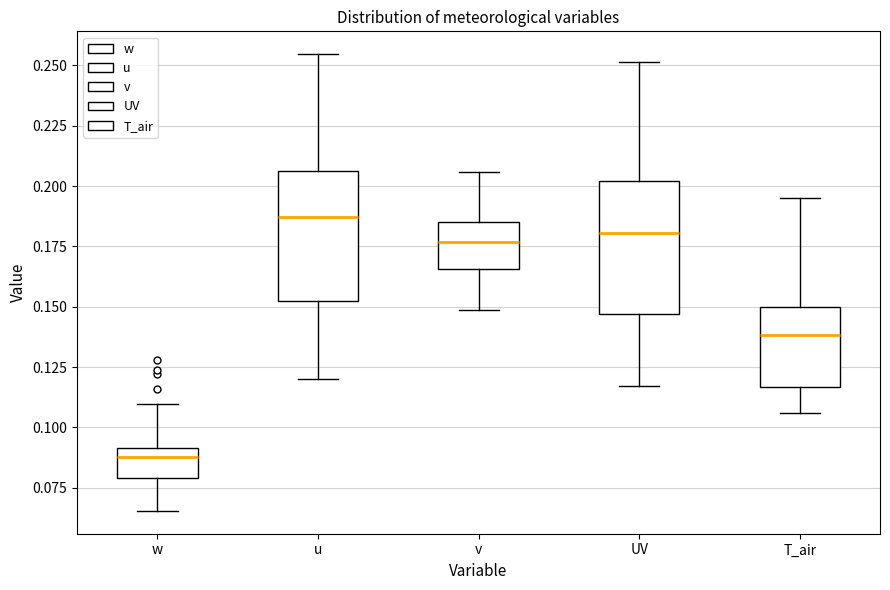

Reading left to right, read every box against the y-axis: the position of its median line, the range the box covers, and the ends of its whiskers. The values are not printed on the chart, so give them approximately, as read against the axis.

w: median 0.090 (just below the box's upper edge), box 0.080 to 0.090, whiskers 0.065 to 0.110
u: median 0.185, box 0.150 to 0.205, whiskers 0.120 to 0.255
v: median 0.175, box 0.165 to 0.185, whiskers 0.150 to 0.205
UV: median 0.180, box 0.145 to 0.200, whiskers 0.115 to 0.250
T_air: median 0.140, box 0.115 to 0.150, whiskers 0.105 to 0.195